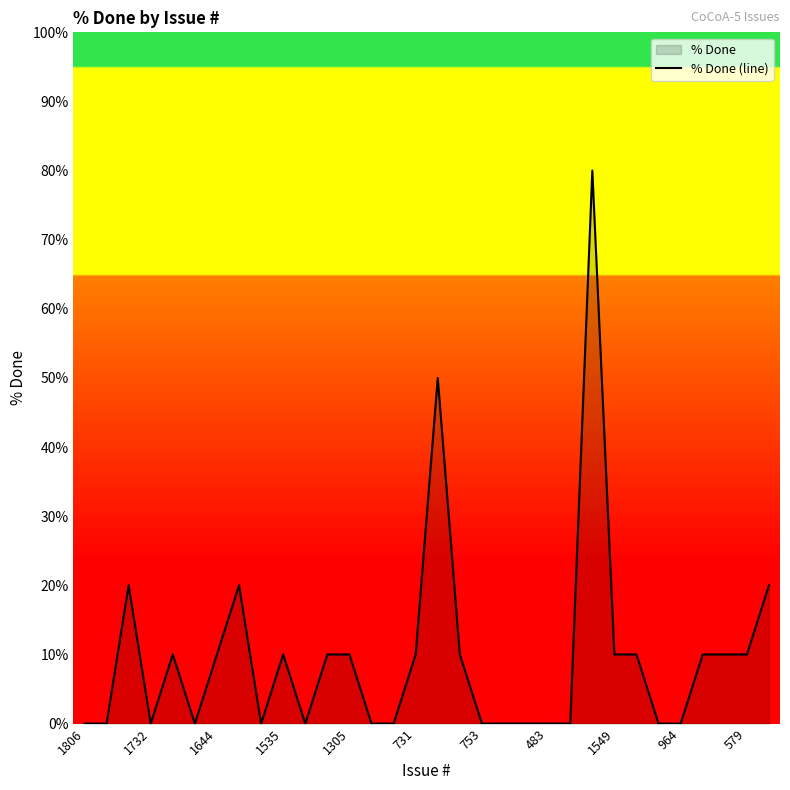

The value at 23 is 80. True or false?

True